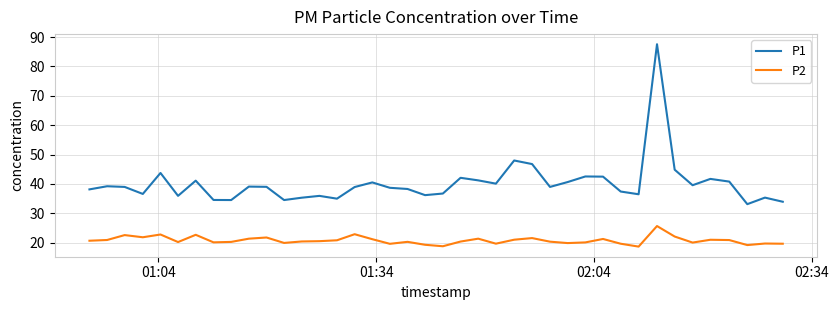

Is this an area chart (filled region under the line)?

No